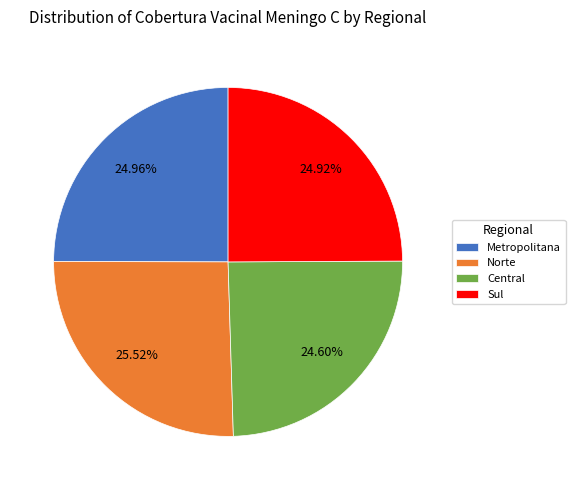

Is there a majority slice in this chart?

No